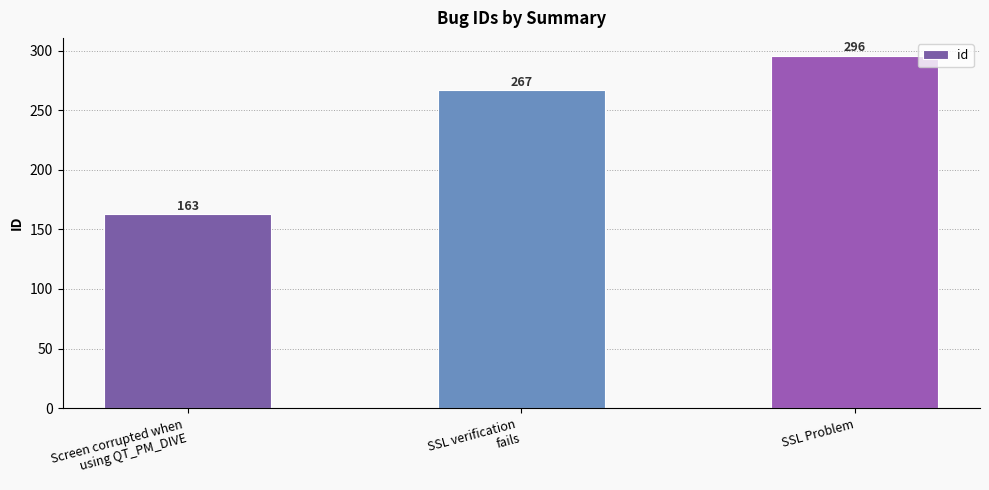

Are the bars horizontal?

No